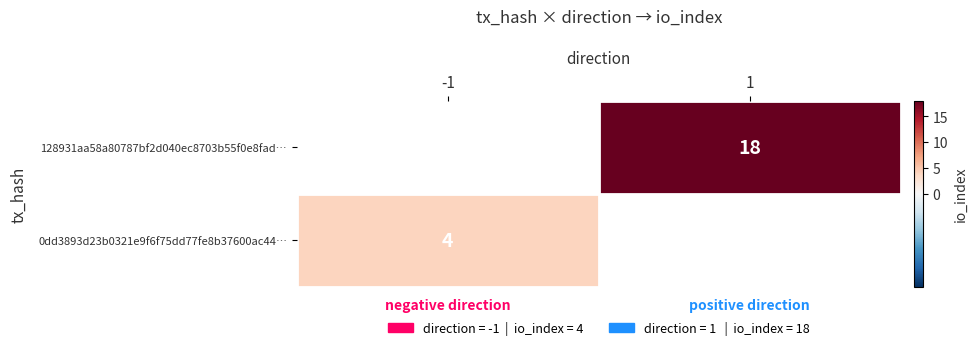

What value does the 128931aa58a80787bf2d040ec8703b55f0e8fad series have at io_index, to the nearest 10?

20